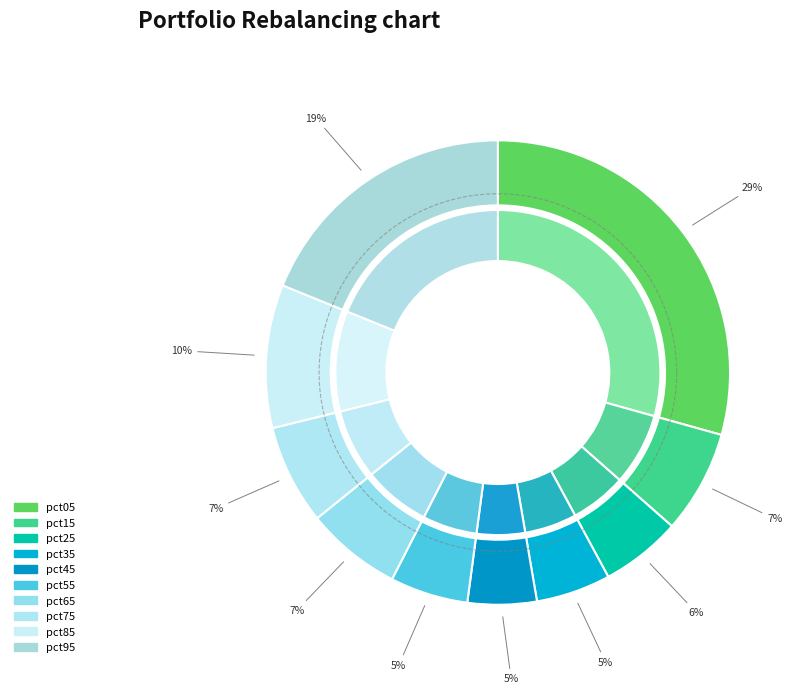

Combined, what portion of the pie is pct95 and pct15?

26.1%